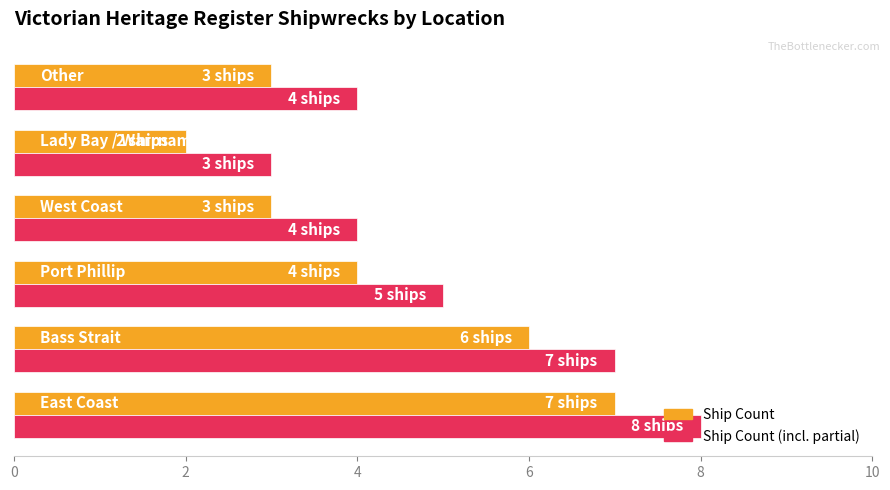

What is the sum of all Ship Count values?

25